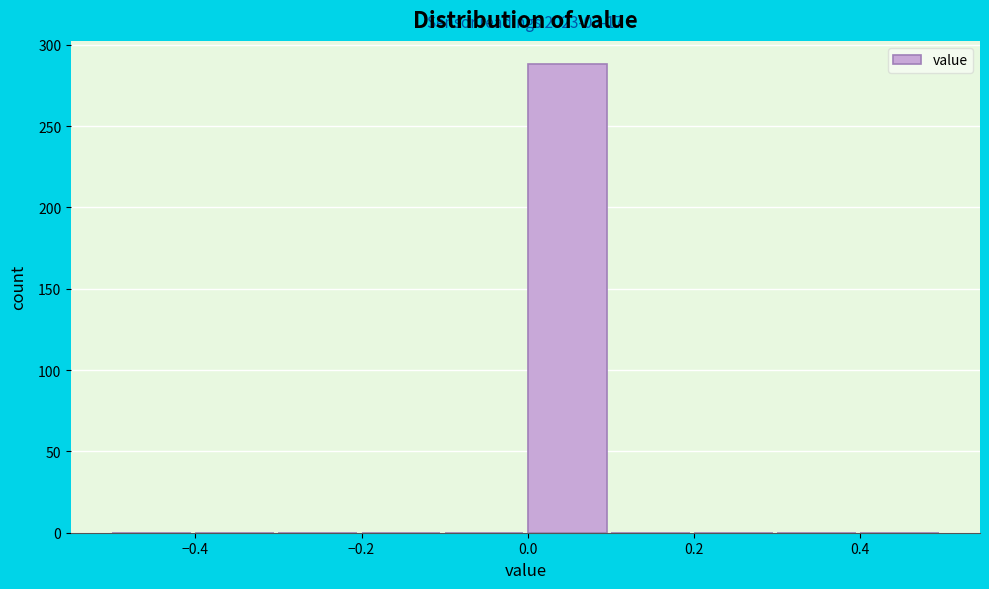

Over which range of the x-axis is the bar tallest?

0.0 to 0.1